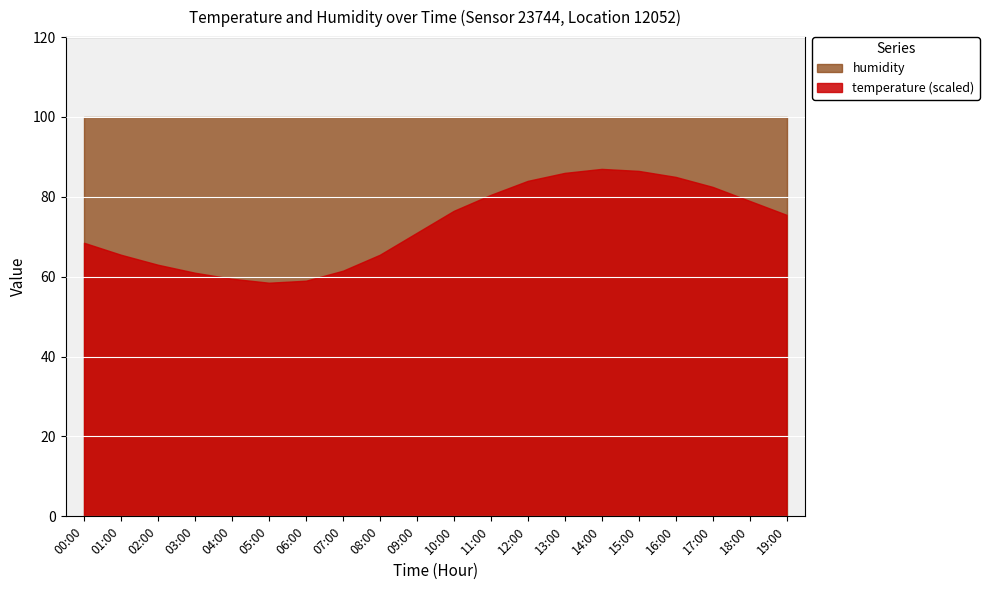

What is the total value across all series at 13:00?

185.9